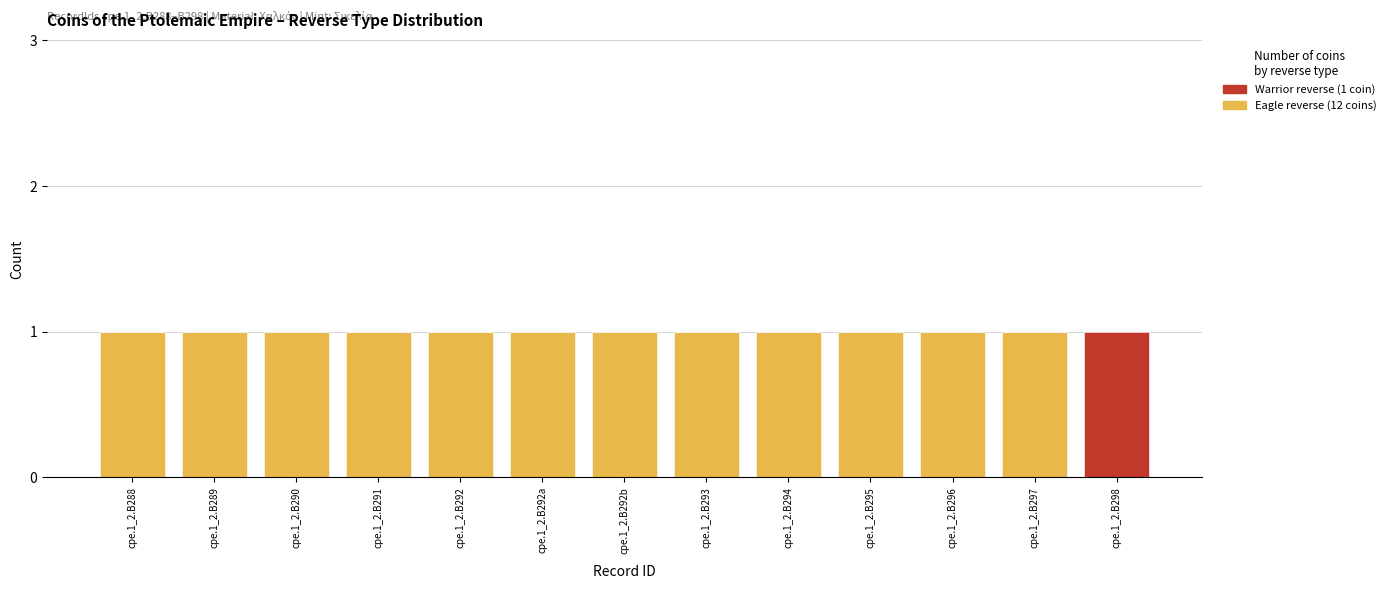

The Eagle reverse (12 coins) series shows 1 at cpe.1_2.B288. True or false?

True